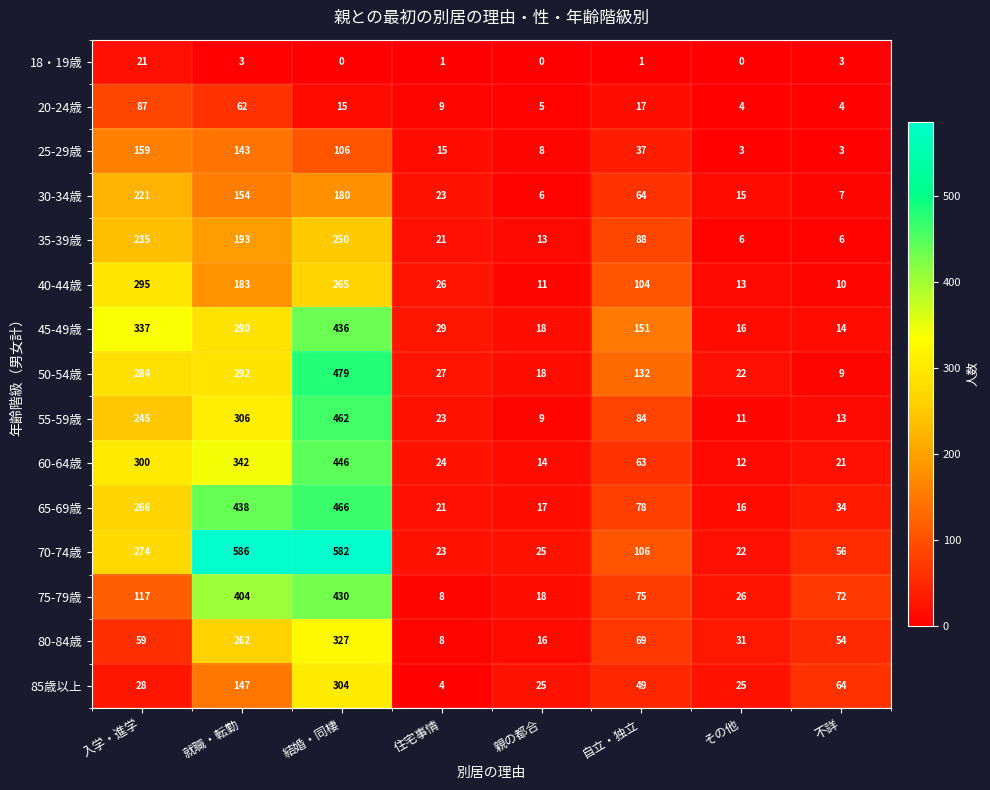

What value does the 20-24歳 series have at 住宅事情?

9